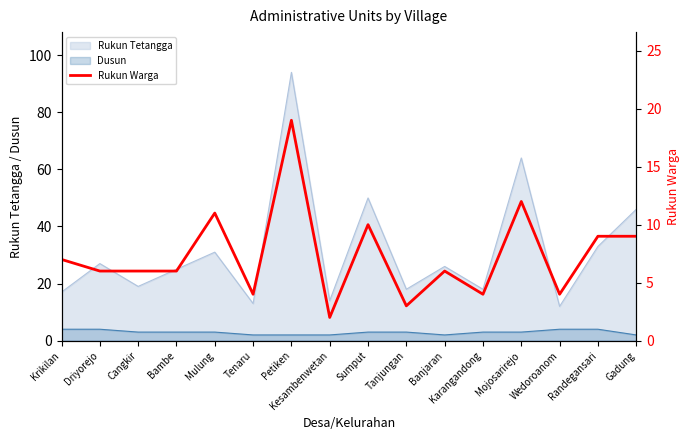

What is the maximum value for Rukun Tetangga?

94